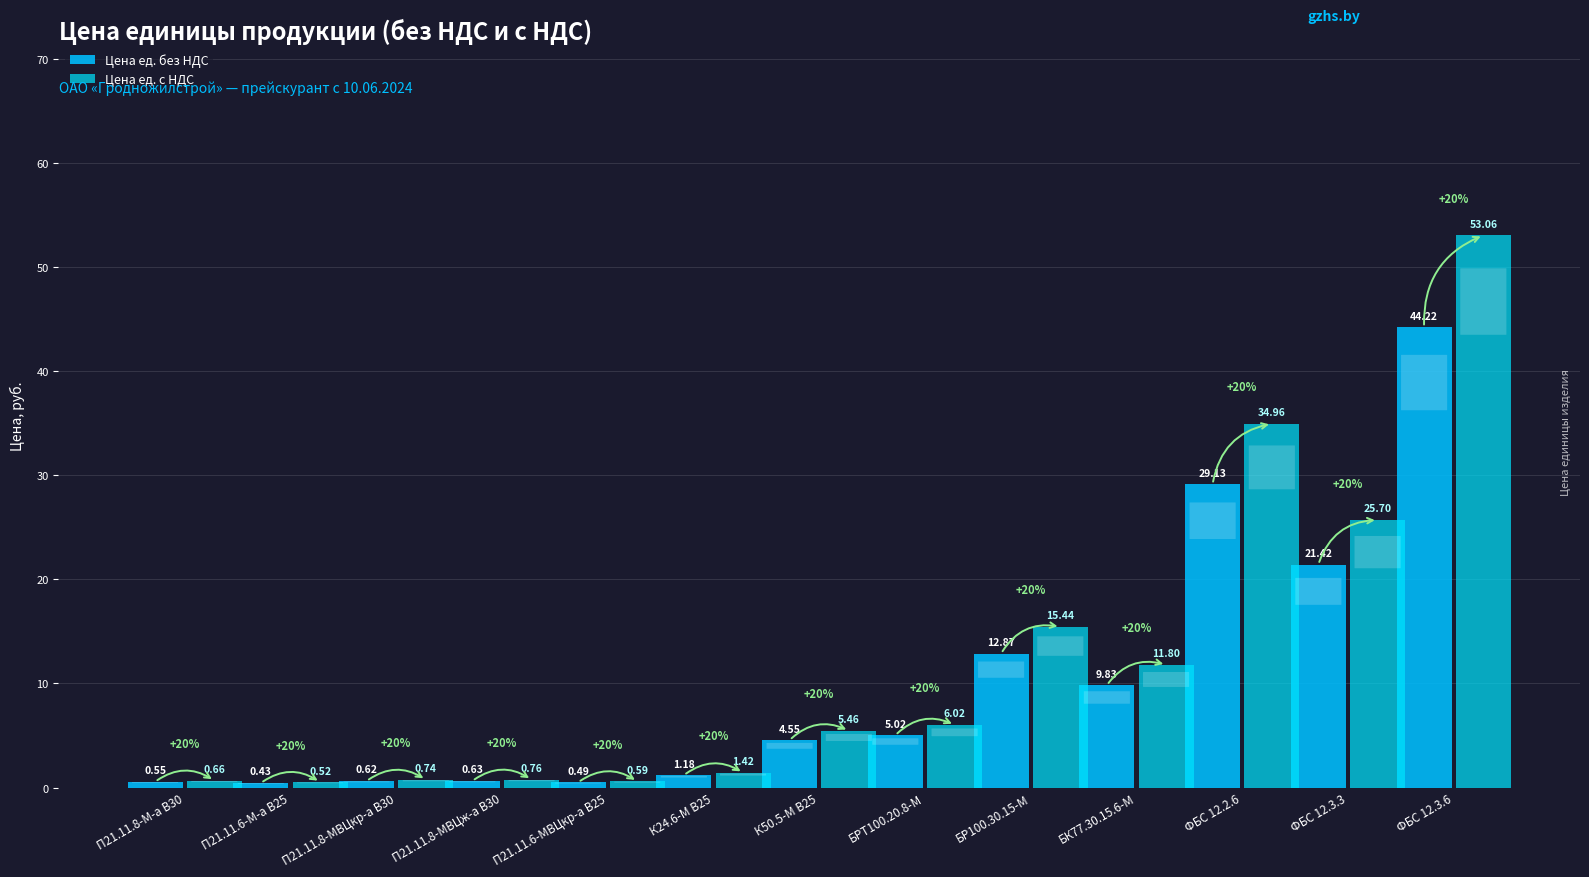

At which label does Цена ед. без НДС first exceed 4?

К50.5-М В25